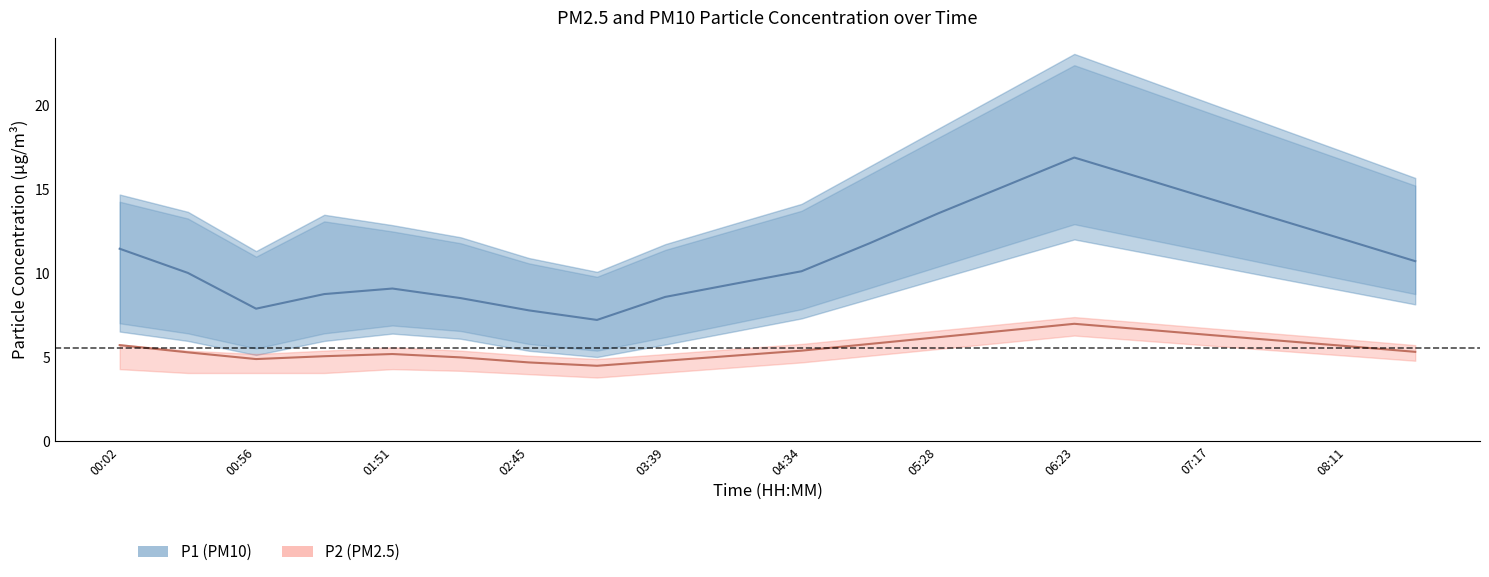

Reading left to right, what are all the values shown in this chart?

P1: 00:02=11.5	00:29=10.0	00:56=7.9	01:23=8.8	01:51=9.1	02:18=8.5	02:45=7.8	03:12=7.2	03:39=8.6	04:07=9.4	04:34=10.1	05:01=11.8	05:28=13.6	05:55=15.2	06:23=16.9	06:50=15.7	07:17=14.4	07:44=13.2	08:11=12.0	08:39=10.7
P1_upper: 00:02=14.3	00:29=13.3	00:56=11.0	01:23=13.1	01:51=12.5	02:18=11.8	02:45=10.6	03:12=9.8	03:39=11.4	04:07=12.6	04:34=13.7	05:01=15.9	05:28=18.1	05:55=20.2	06:23=22.4	06:50=21.0	07:17=19.5	07:44=18.1	08:11=16.7	08:39=15.2
P1_lower: 00:02=7.0	00:29=6.4	00:56=5.5	01:23=6.4	01:51=6.9	02:18=6.6	02:45=5.8	03:12=5.4	03:39=6.2	04:07=7.0	04:34=7.9	05:01=9.1	05:28=10.4	05:55=11.7	06:23=12.9	06:50=12.1	07:17=11.3	07:44=10.4	08:11=9.6	08:39=8.8
P2: 00:02=5.7	00:29=5.3	00:56=4.9	01:23=5.1	01:51=5.2	02:18=5.0	02:45=4.7	03:12=4.5	03:39=4.8	04:07=5.1	04:34=5.4	05:01=5.8	05:28=6.2	05:55=6.6	06:23=7.0	06:50=6.7	07:17=6.3	07:44=6.0	08:11=5.7	08:39=5.3
P2_upper: 00:02=5.8	00:29=5.4	00:56=5.2	01:23=5.4	01:51=5.6	02:18=5.4	02:45=5.1	03:12=4.9	03:39=5.2	04:07=5.5	04:34=5.8	05:01=6.2	05:28=6.6	05:55=7.0	06:23=7.4	06:50=7.1	07:17=6.7	07:44=6.4	08:11=6.1	08:39=5.7
P2_lower: 00:02=4.3	00:29=4.1	00:56=4.1	01:23=4.1	01:51=4.3	02:18=4.2	02:45=4.0	03:12=3.8	03:39=4.1	04:07=4.4	04:34=4.7	05:01=5.1	05:28=5.5	05:55=5.9	06:23=6.3	06:50=6.0	07:17=5.7	07:44=5.4	08:11=5.1	08:39=4.8